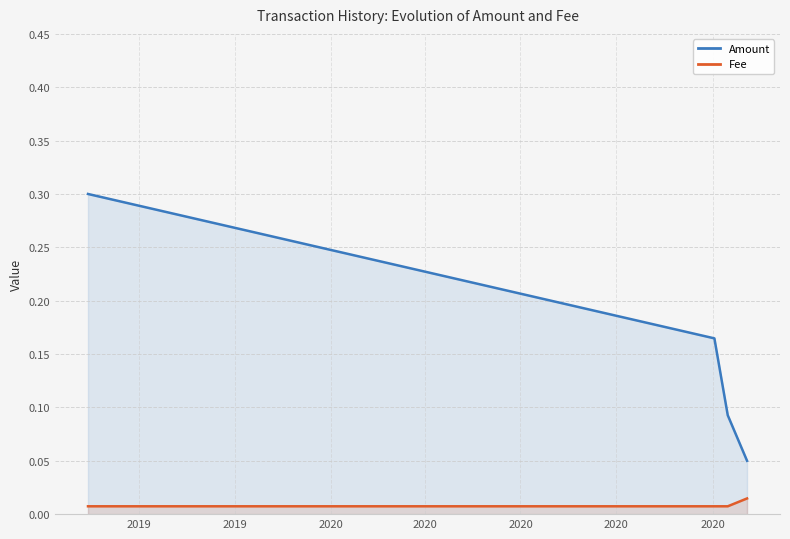

True or false: Fee and Amount cross at least once.

False